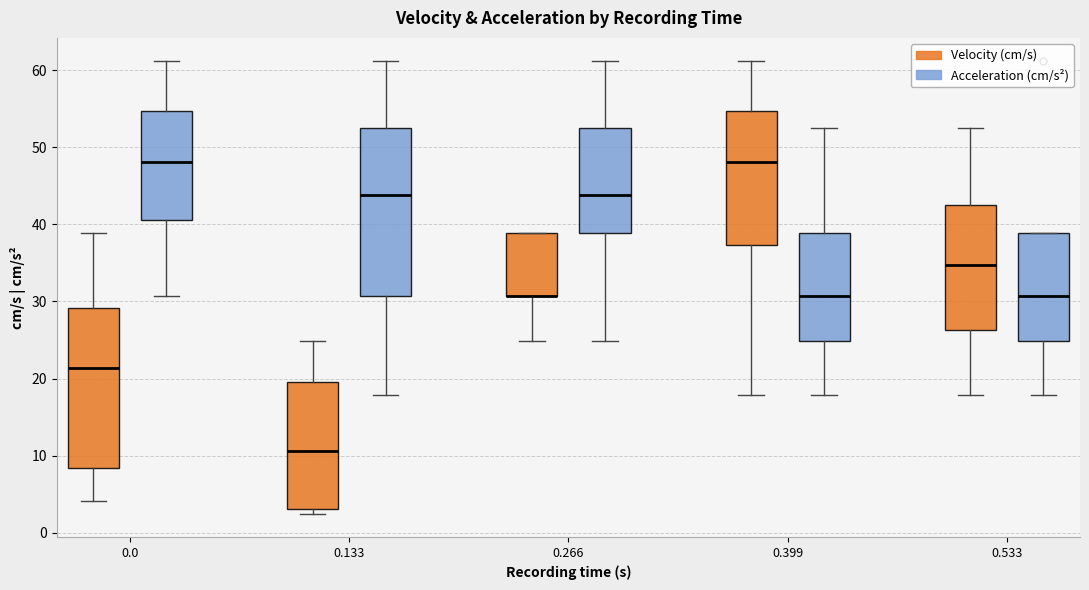

Where does the upper whisker of the box for 0.266 (Acceleration (cm/s²)) end on the y-axis? The values are not printed on the chart, so give them approximately, as read against the axis.

61